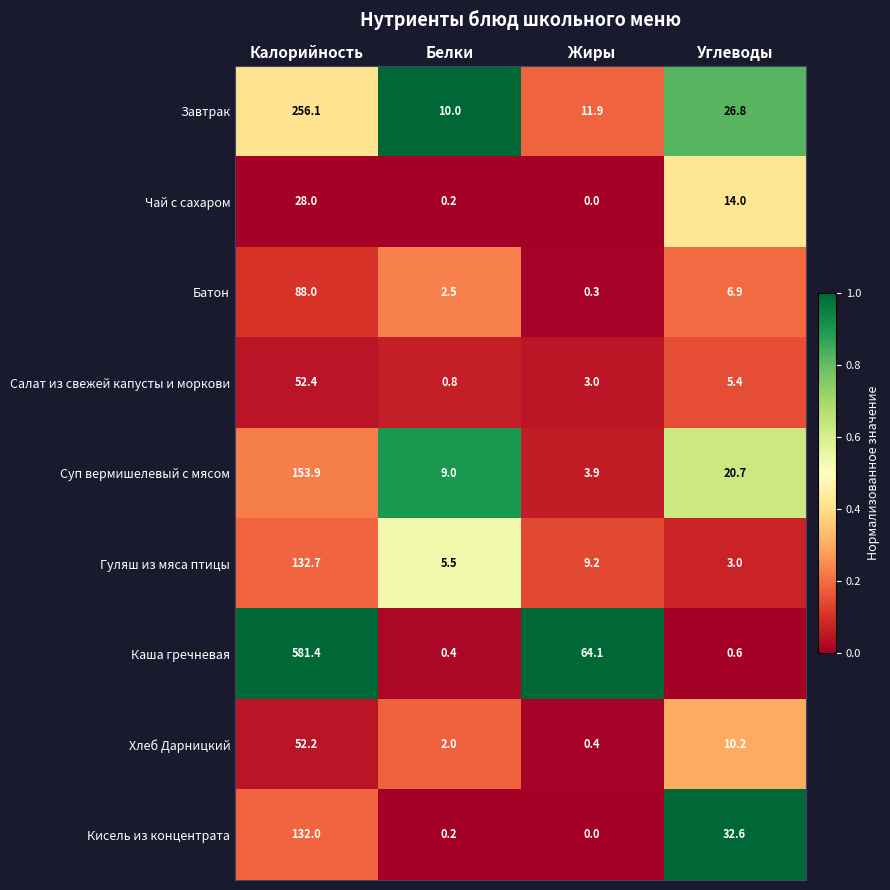

What is the sum of the Чай с сахаром values at Белки and Углеводы?

14.2